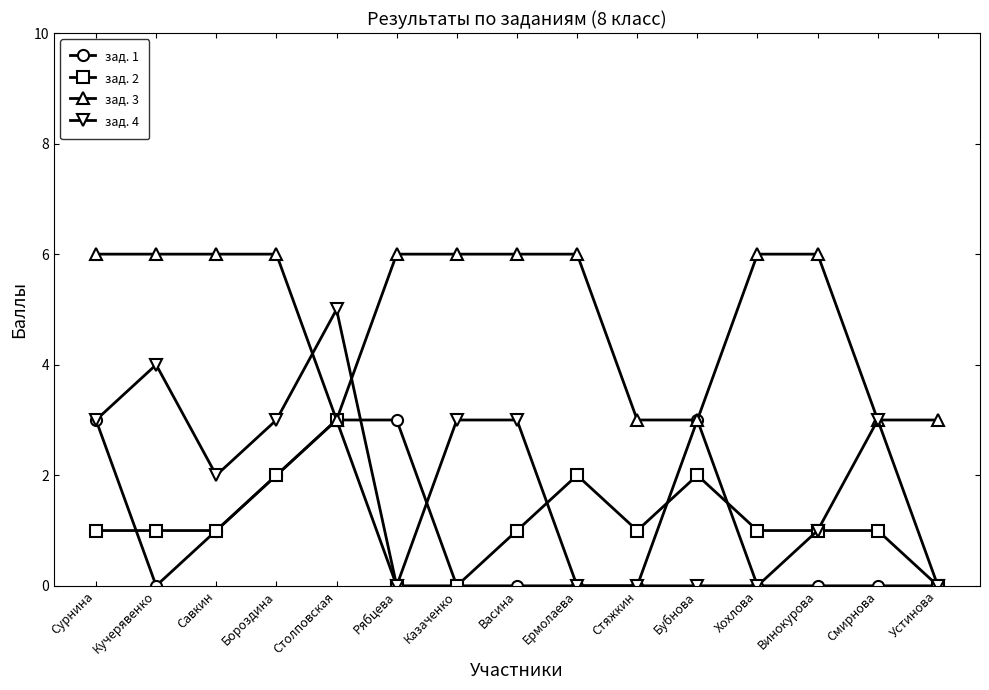

Does the chart have visible grid lines?

No